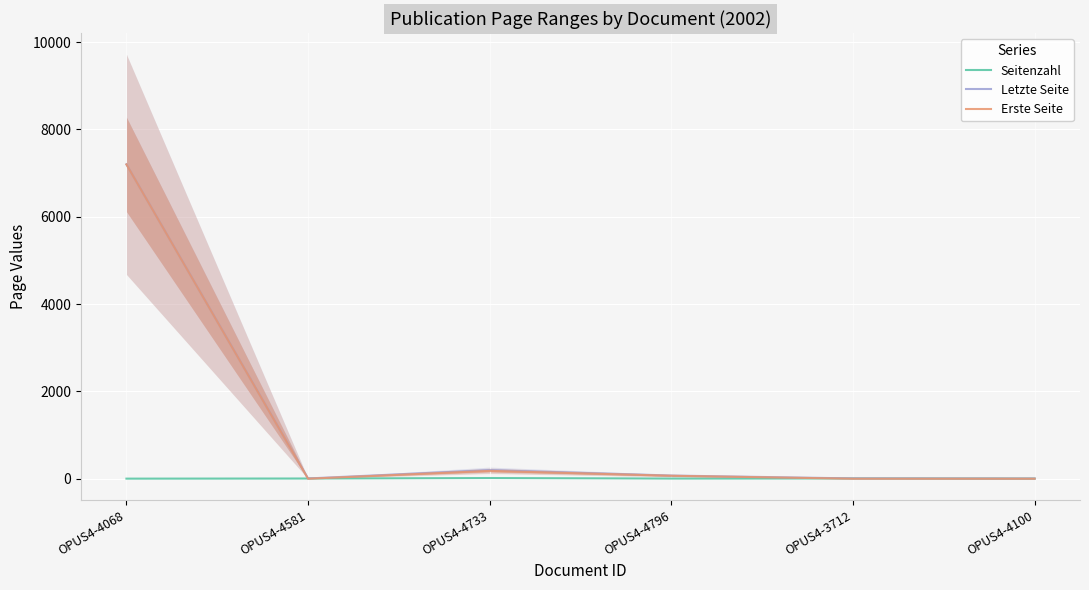

What is the sum of all Erste Seite values?

7451